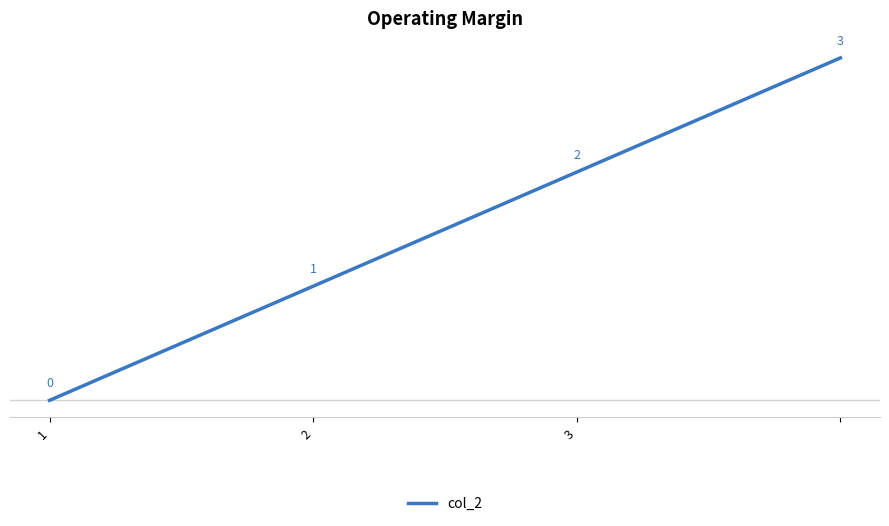

Count the values in the range 1 to 3.

3